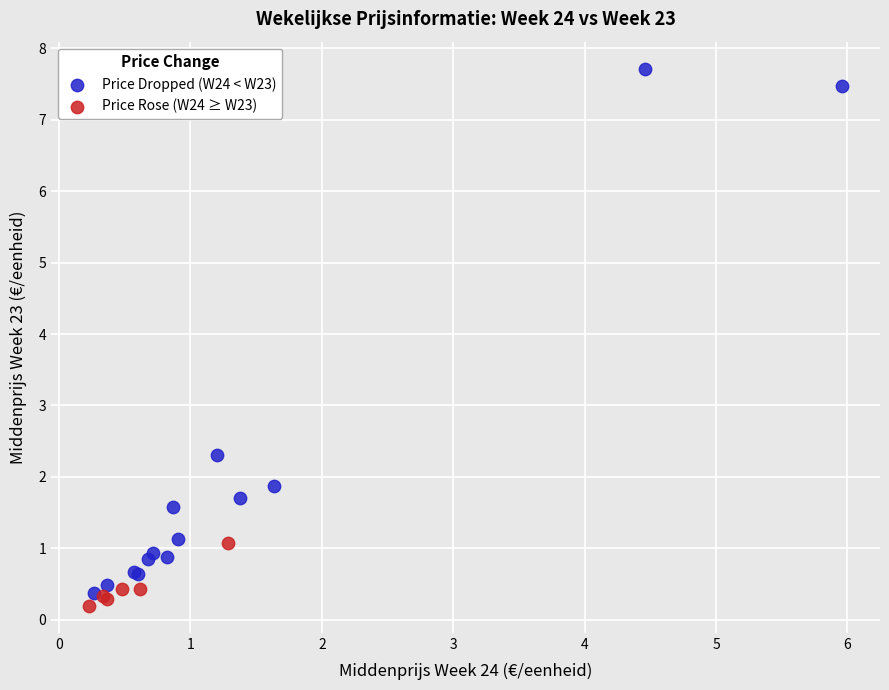

Which series contains the highest Y value?

Price Dropped (W24 < W23)